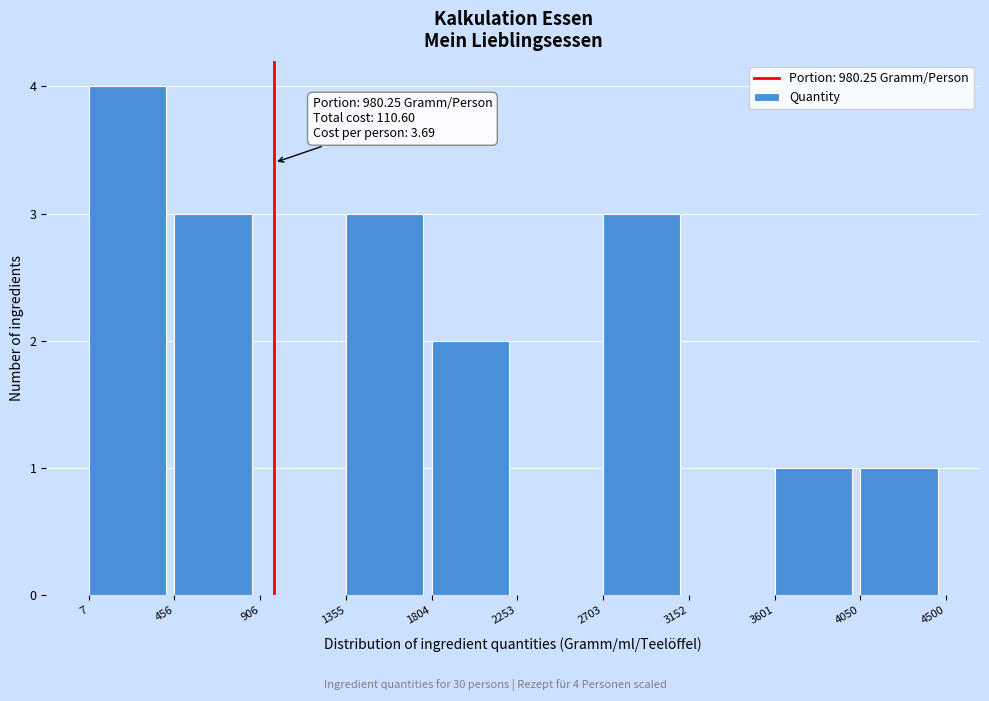

Over which range of the x-axis is the bar tallest?

7 to 456